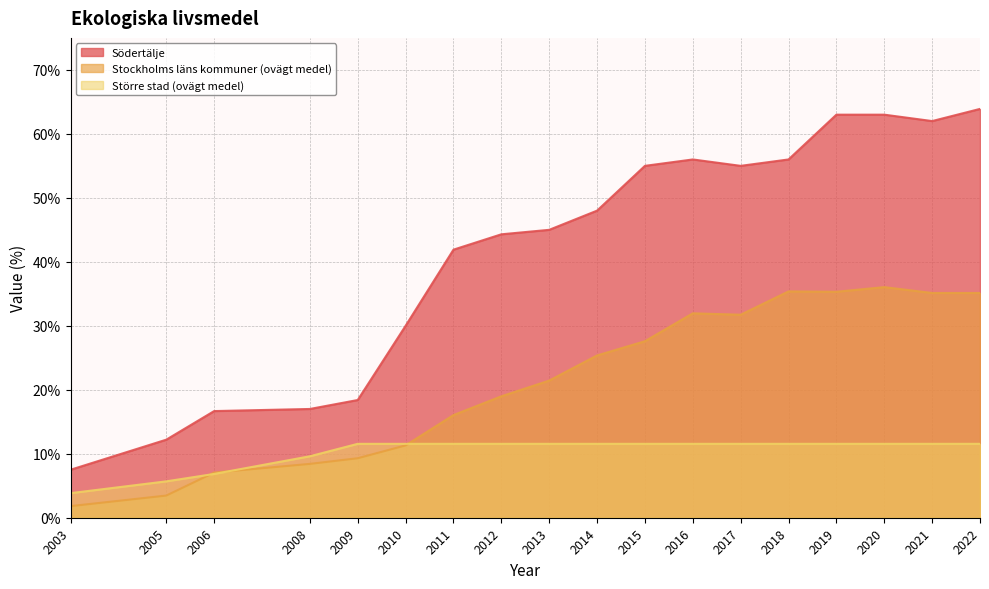

True or false: Södertälje and Större stad (ovägt medel) intersect in this chart.

False